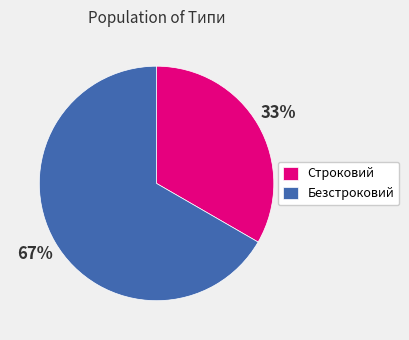

Between Безстроковий and Строковий, which is larger?

Безстроковий